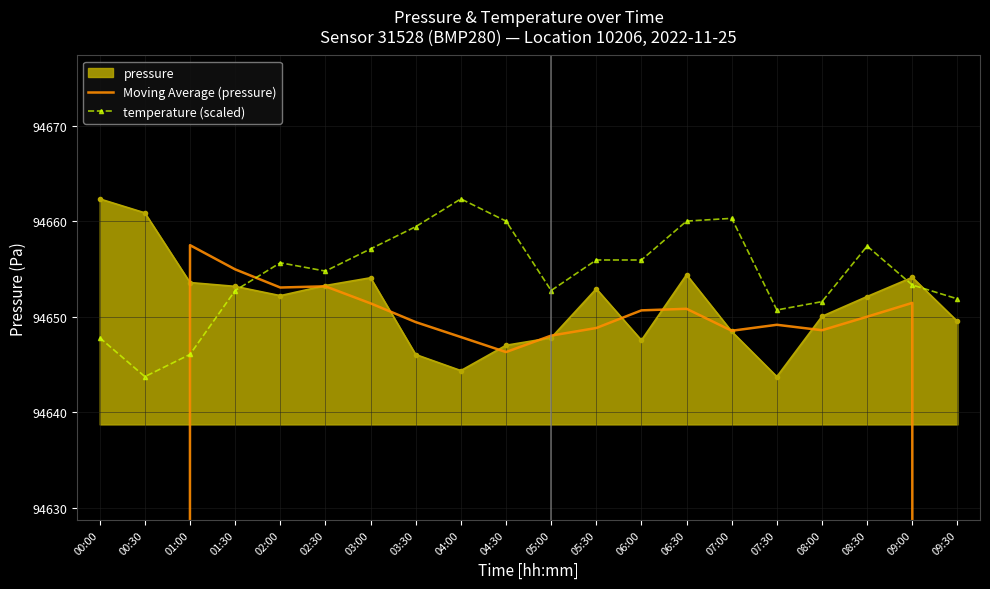

Which category has the lowest value across all series?

00:00